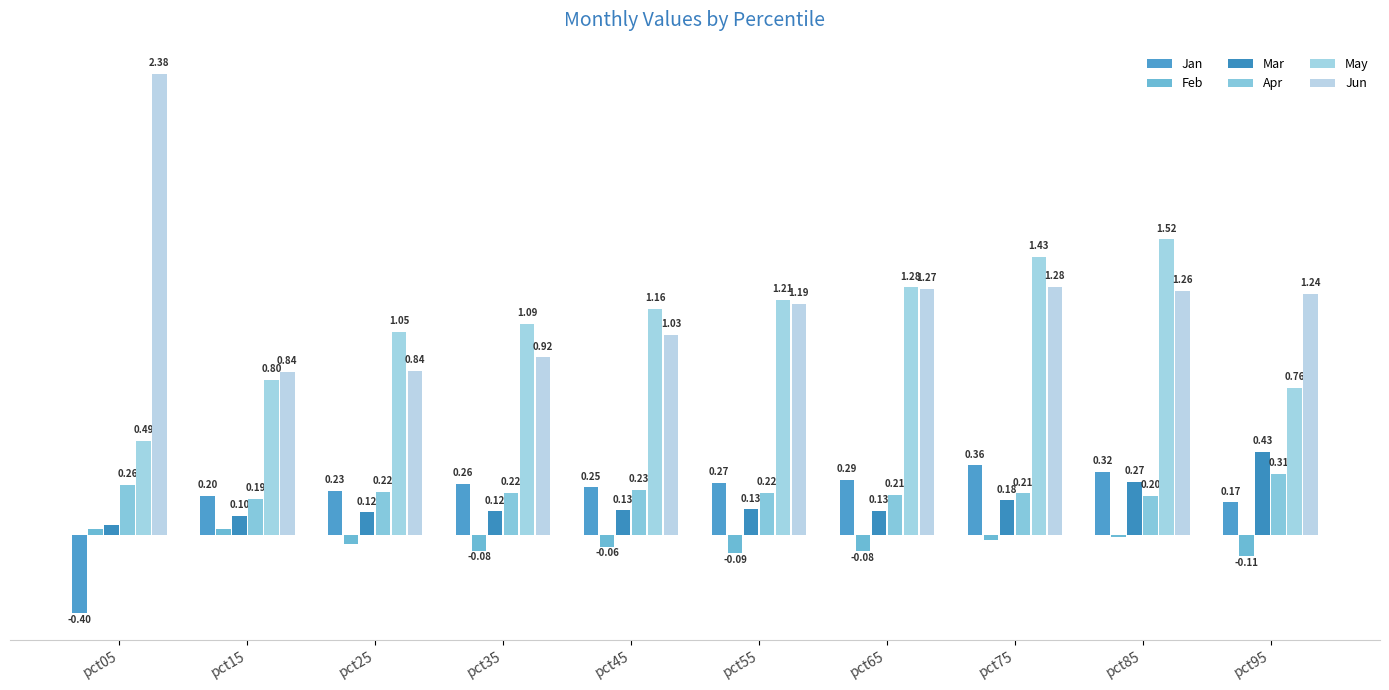

What is the difference between the second highest and second lowest values in the Jan series?

0.2